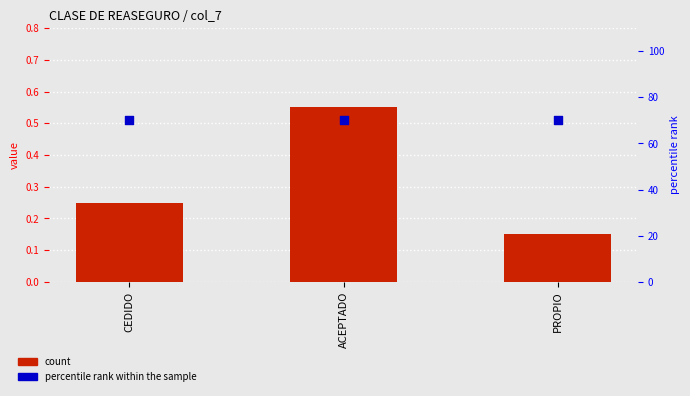

Which series contains the lowest Y value?

count